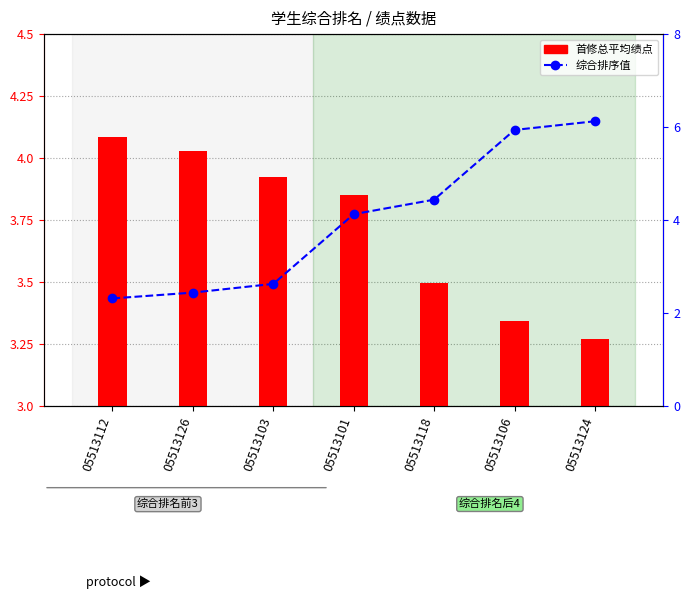

The 首修总平均绩点 series shows 6.2 at 05513118. True or false?

False